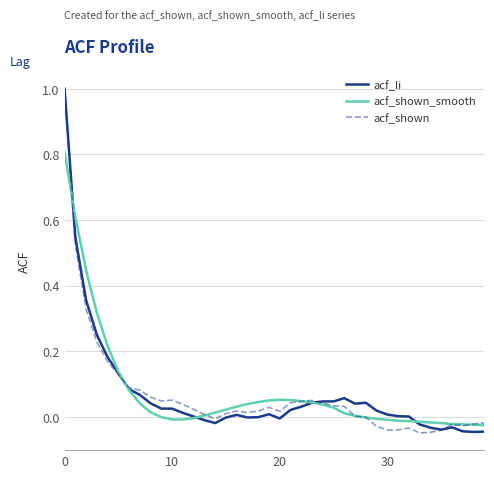

What is the highest value of the acf_shown series?

1.0